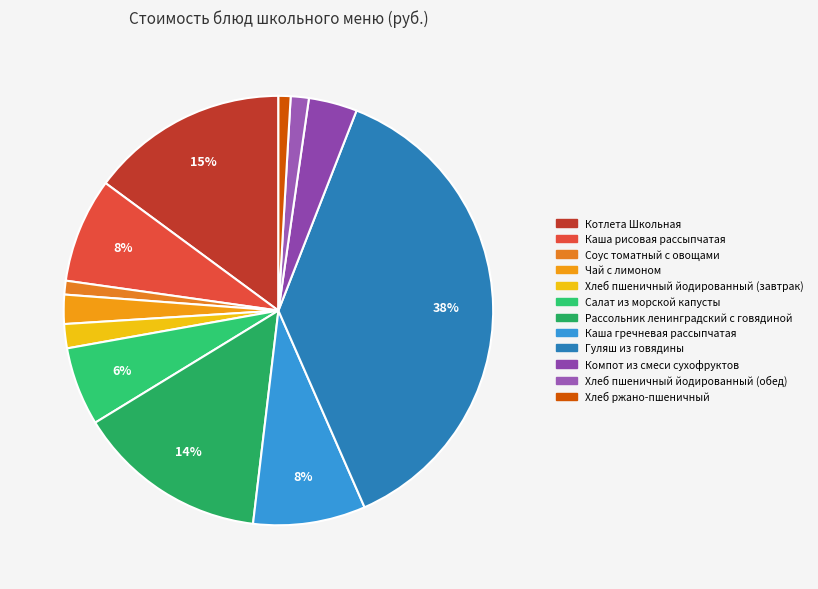

How many slices are in this pie chart?

12